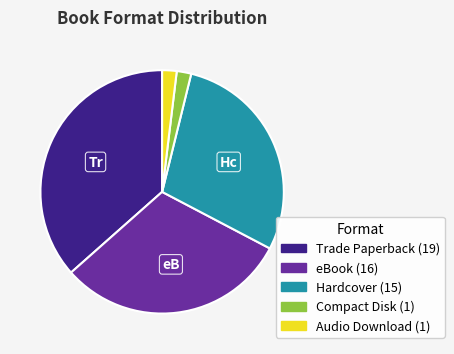

Does Audio Download represent more than half of the total?

No